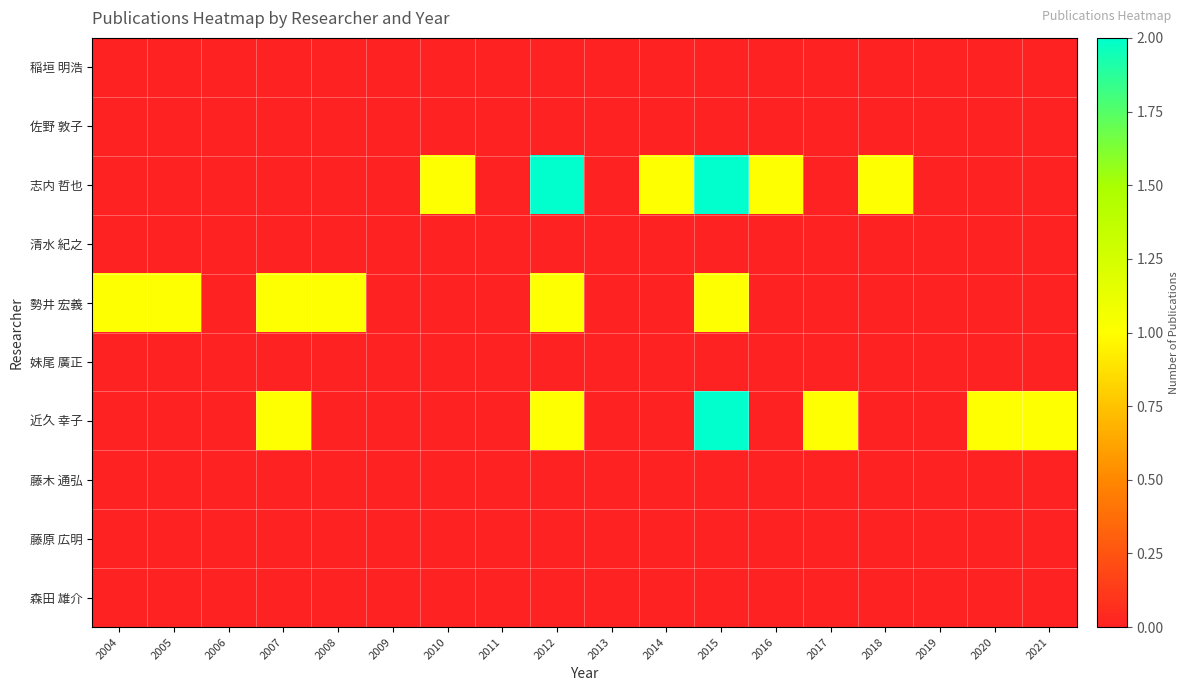

Reading left to right, what are all the values shown in this chart?

稲垣 明浩: 2004=0	2005=0	2006=0	2007=0	2008=0	2009=0	2010=0	2011=0	2012=0	2013=0	2014=0	2015=0	2016=0	2017=0	2018=0	2019=0	2020=0	2021=0
佐野 敦子: 2004=0	2005=0	2006=0	2007=0	2008=0	2009=0	2010=0	2011=0	2012=0	2013=0	2014=0	2015=0	2016=0	2017=0	2018=0	2019=0	2020=0	2021=0
志内 哲也: 2004=0	2005=0	2006=0	2007=0	2008=0	2009=0	2010=1	2011=0	2012=2	2013=0	2014=1	2015=2	2016=1	2017=0	2018=1	2019=0	2020=0	2021=0
清水 紀之: 2004=0	2005=0	2006=0	2007=0	2008=0	2009=0	2010=0	2011=0	2012=0	2013=0	2014=0	2015=0	2016=0	2017=0	2018=0	2019=0	2020=0	2021=0
勢井 宏義: 2004=1	2005=1	2006=0	2007=1	2008=1	2009=0	2010=0	2011=0	2012=1	2013=0	2014=0	2015=1	2016=0	2017=0	2018=0	2019=0	2020=0	2021=0
妹尾 廣正: 2004=0	2005=0	2006=0	2007=0	2008=0	2009=0	2010=0	2011=0	2012=0	2013=0	2014=0	2015=0	2016=0	2017=0	2018=0	2019=0	2020=0	2021=0
近久 幸子: 2004=0	2005=0	2006=0	2007=1	2008=0	2009=0	2010=0	2011=0	2012=1	2013=0	2014=0	2015=2	2016=0	2017=1	2018=0	2019=0	2020=1	2021=1
藤木 通弘: 2004=0	2005=0	2006=0	2007=0	2008=0	2009=0	2010=0	2011=0	2012=0	2013=0	2014=0	2015=0	2016=0	2017=0	2018=0	2019=0	2020=0	2021=0
藤原 広明: 2004=0	2005=0	2006=0	2007=0	2008=0	2009=0	2010=0	2011=0	2012=0	2013=0	2014=0	2015=0	2016=0	2017=0	2018=0	2019=0	2020=0	2021=0
森田 雄介: 2004=0	2005=0	2006=0	2007=0	2008=0	2009=0	2010=0	2011=0	2012=0	2013=0	2014=0	2015=0	2016=0	2017=0	2018=0	2019=0	2020=0	2021=0